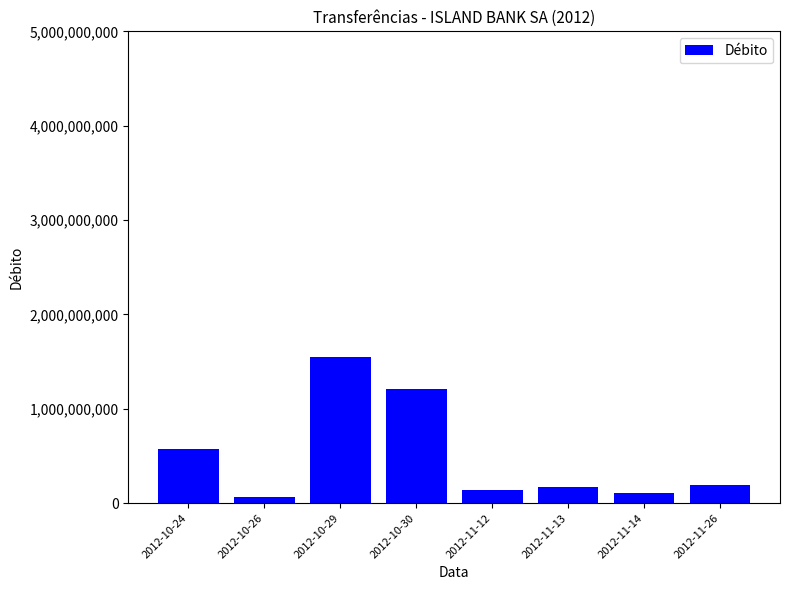

What is the difference between the maximum and minimum values?

1487013933.1